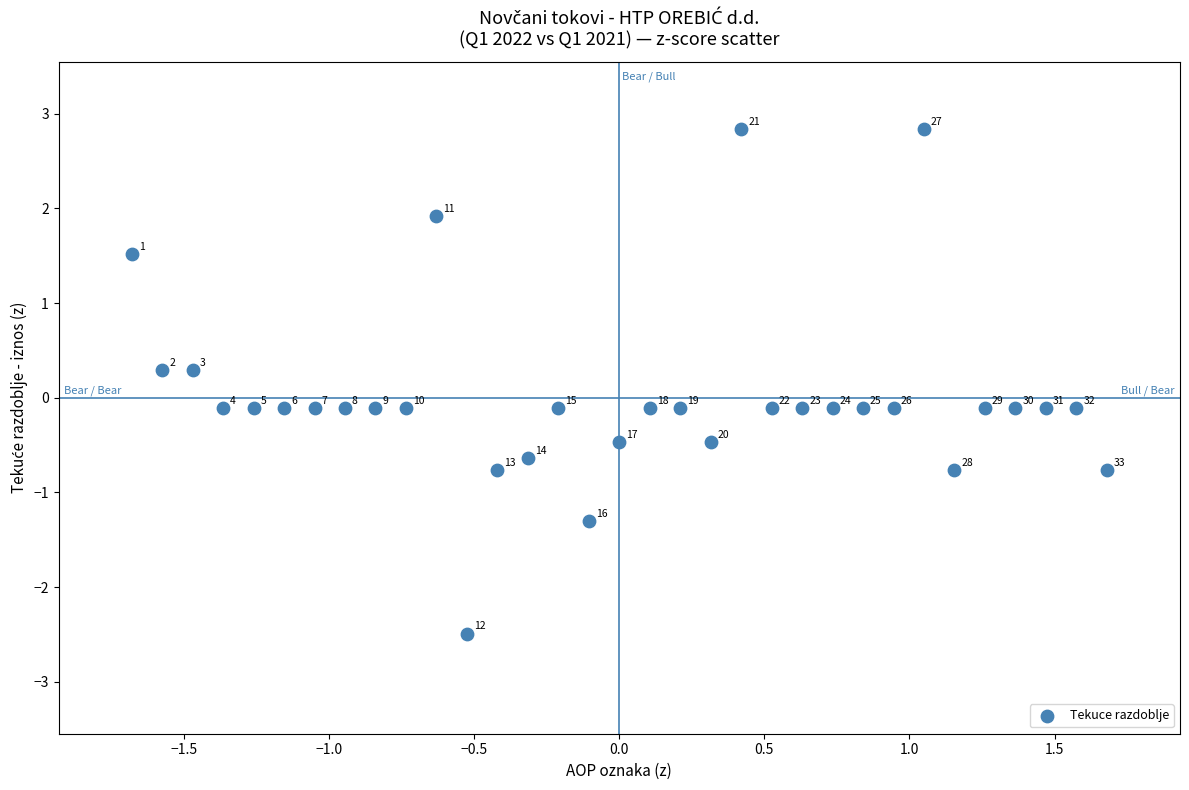

What is the range of X values (max minus min)?

3.4